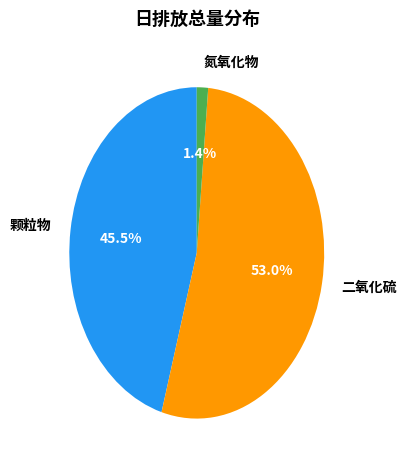

Is it true that 二氧化硫 is 53% of the pie?

True